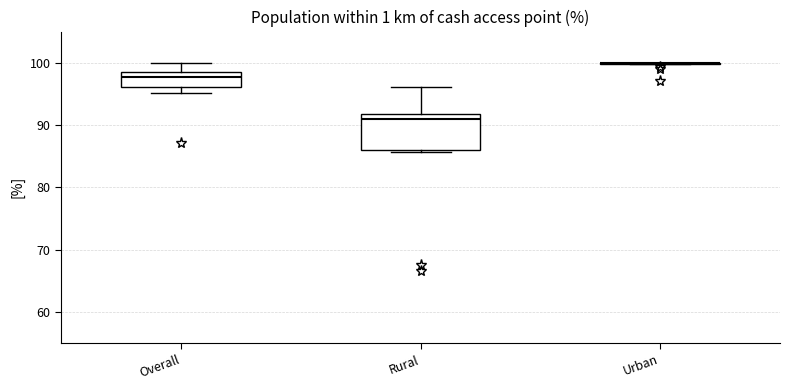

Reading left to right, read every box against the y-axis: the position of its median line, the range the box covers, and the ends of its whiskers. The values are not printed on the chart, so give them approximately, as read against the axis.

Overall: median 98, box 96 to 99, whiskers 95 to 100
Rural: median 91, box 86 to 92, whiskers 86 (just below the box's lower edge) to 96
Urban: box collapsed to a line at 100, whiskers 100 to 100